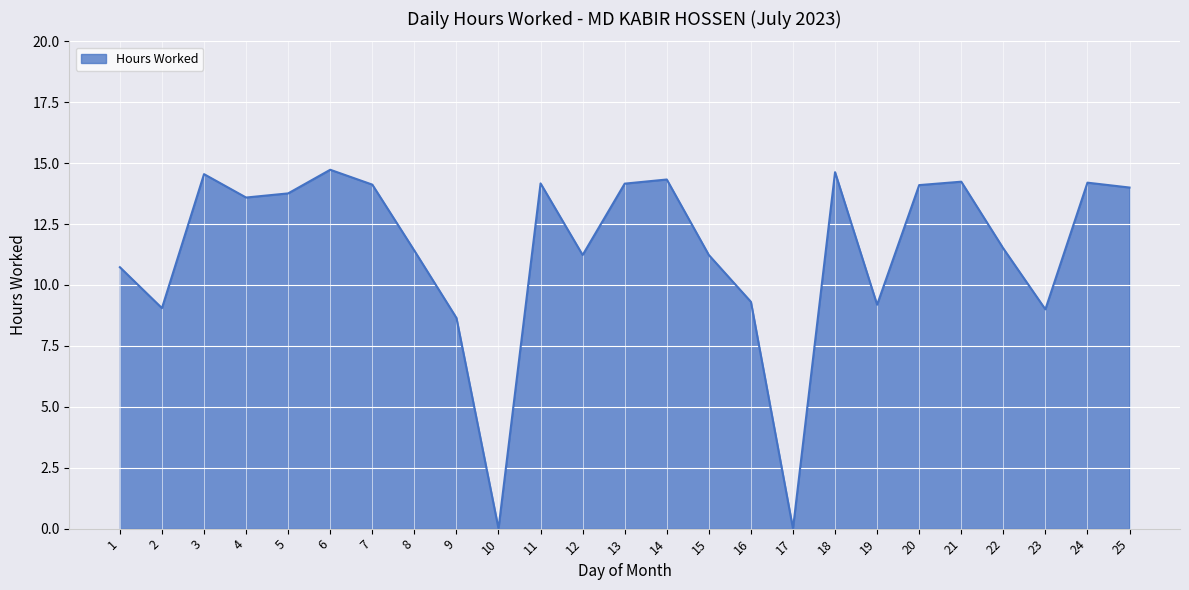

How many categories are shown in the chart?

25